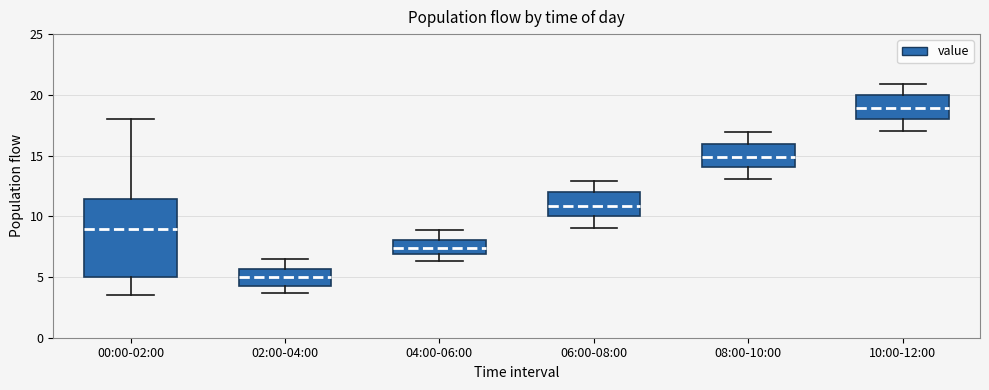

Which box has the lowest median line?

02:00-04:00